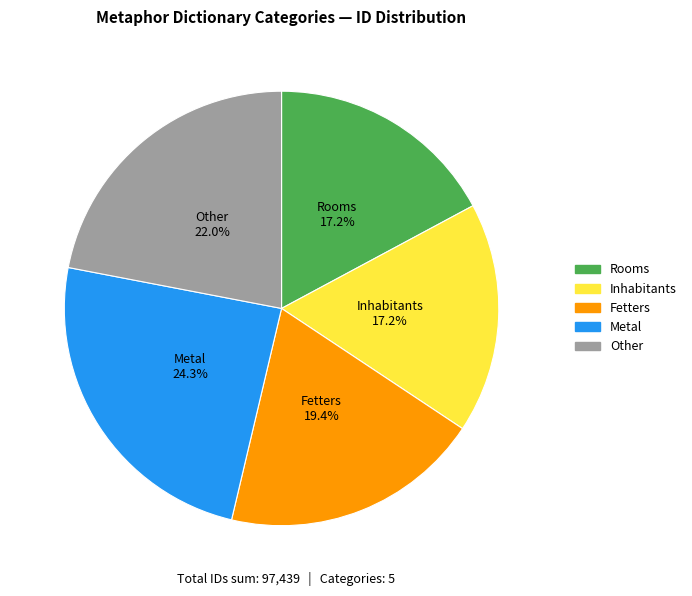

What percentage is the Metal slice, to the nearest percent?

24%